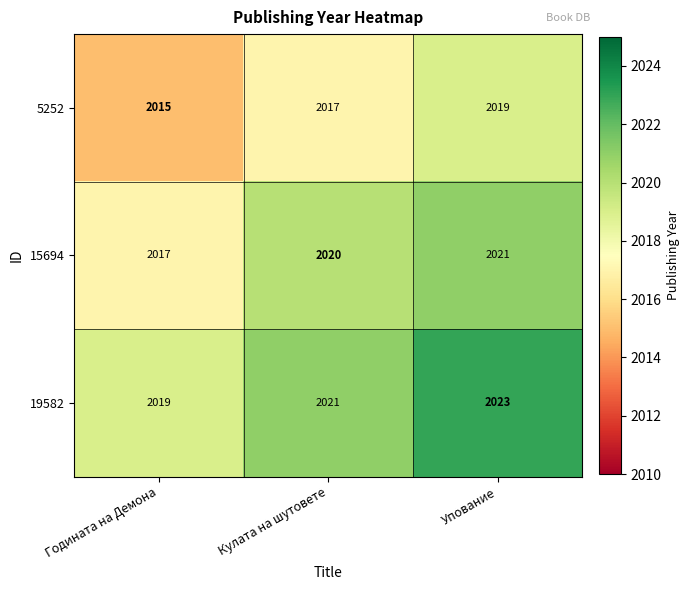

What is the smallest value displayed?

2015